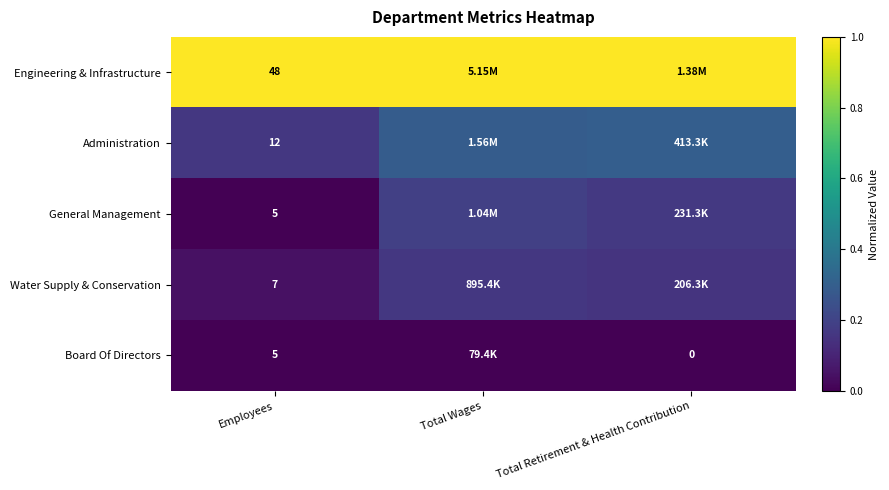

The value of General Management at Total Retirement & Health Contribution is 0.2. True or false?

True